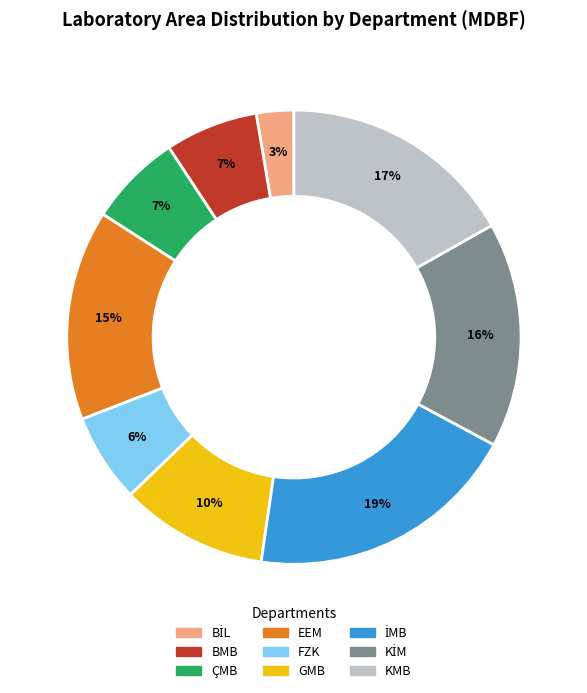

To the nearest percent, what is the average slice percentage?

11%